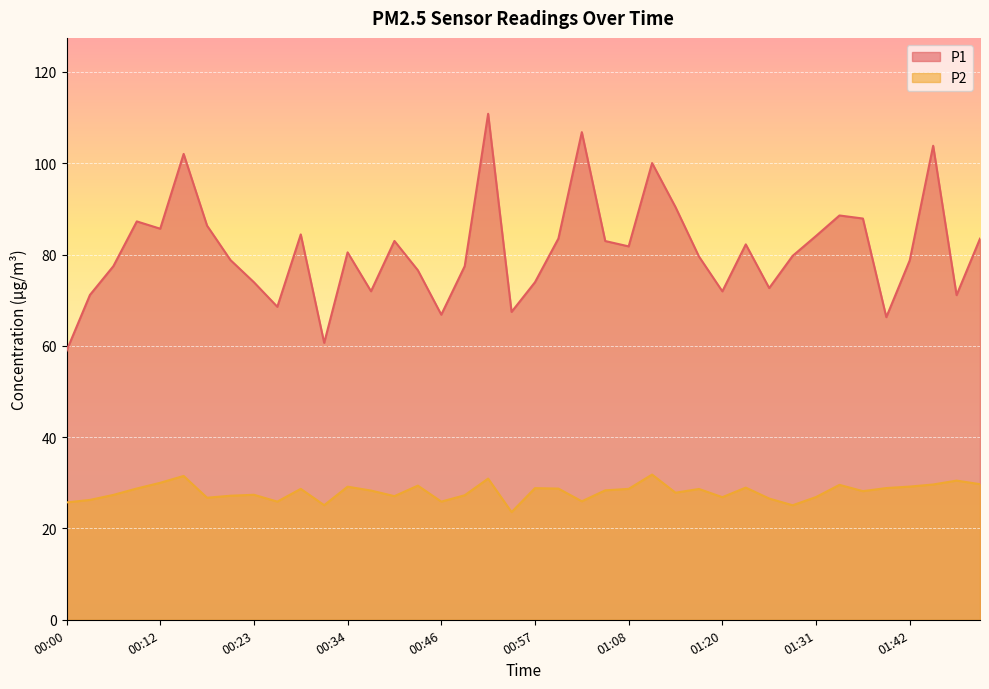

Reading left to right, list all the values displayed in this chart.

P1: 00:00=58.9	00:03=71.2	00:06=77.5	00:09=87.2	00:12=85.7	00:14=102.0	00:17=86.3	00:20=78.8	00:23=73.9	00:26=68.5	00:29=84.4	00:32=60.6	00:34=80.5	00:37=72.0	00:40=83.0	00:43=76.5	00:46=66.8	00:48=77.5	00:51=110.8	00:54=67.4	00:57=73.9	01:00=83.5	01:03=106.8	01:05=83.0	01:08=81.8	01:11=100.0	01:14=90.4	01:17=79.6	01:20=71.9	01:22=82.2	01:25=72.7	01:28=79.7	01:31=84.1	01:34=88.5	01:37=87.9	01:39=66.3	01:42=78.7	01:45=103.8	01:48=71.1	01:51=83.5
P2: 00:00=25.7	00:03=26.2	00:06=27.4	00:09=28.8	00:12=30.0	00:14=31.5	00:17=26.7	00:20=27.2	00:23=27.4	00:26=25.9	00:29=28.7	00:32=25.1	00:34=29.1	00:37=28.3	00:40=27.1	00:43=29.4	00:46=25.9	00:48=27.3	00:51=30.9	00:54=23.6	00:57=28.8	01:00=28.7	01:03=25.9	01:05=28.4	01:08=28.7	01:11=31.8	01:14=27.8	01:17=28.6	01:20=26.9	01:22=28.9	01:25=26.6	01:28=25.1	01:31=26.9	01:34=29.6	01:37=28.2	01:39=28.9	01:42=29.2	01:45=29.6	01:48=30.5	01:51=29.7